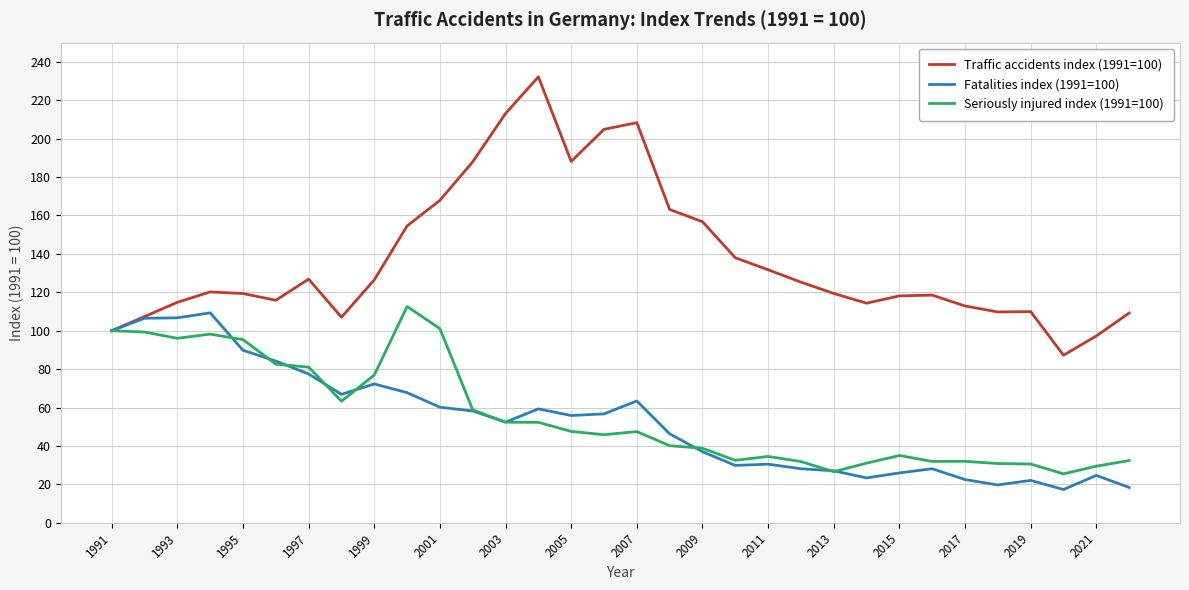

What is the lowest value of the Traffic accidents index (1991=100) series?

87.2